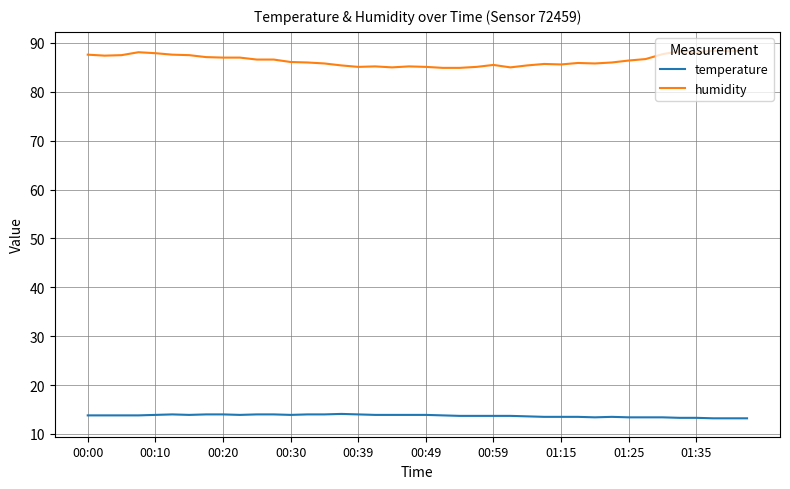

What is the difference between the maximum and minimum values in the humidity series?

3.6